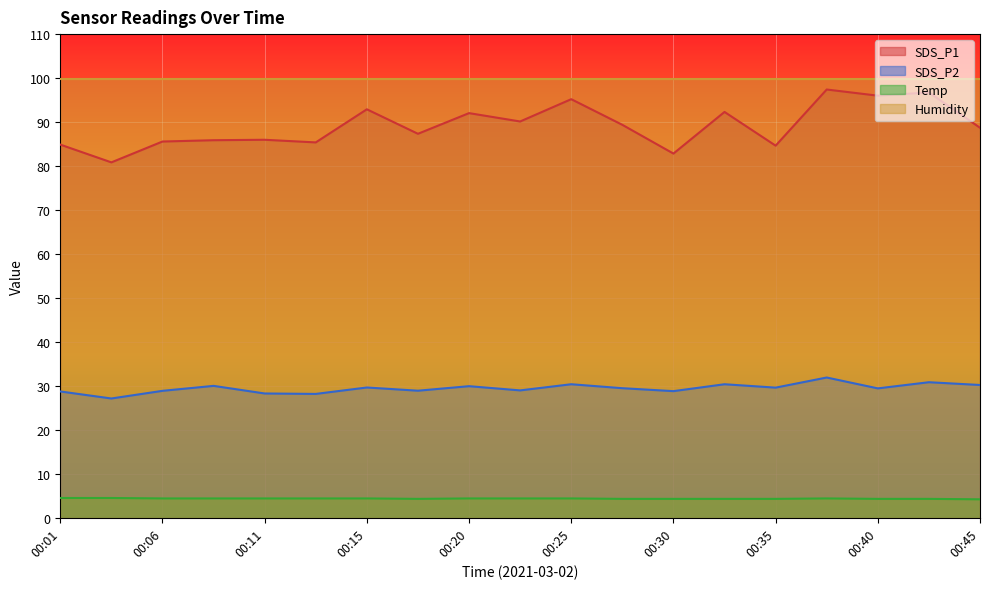

What are all the series names shown in the legend?

SDS_P1, SDS_P2, Temp, Humidity